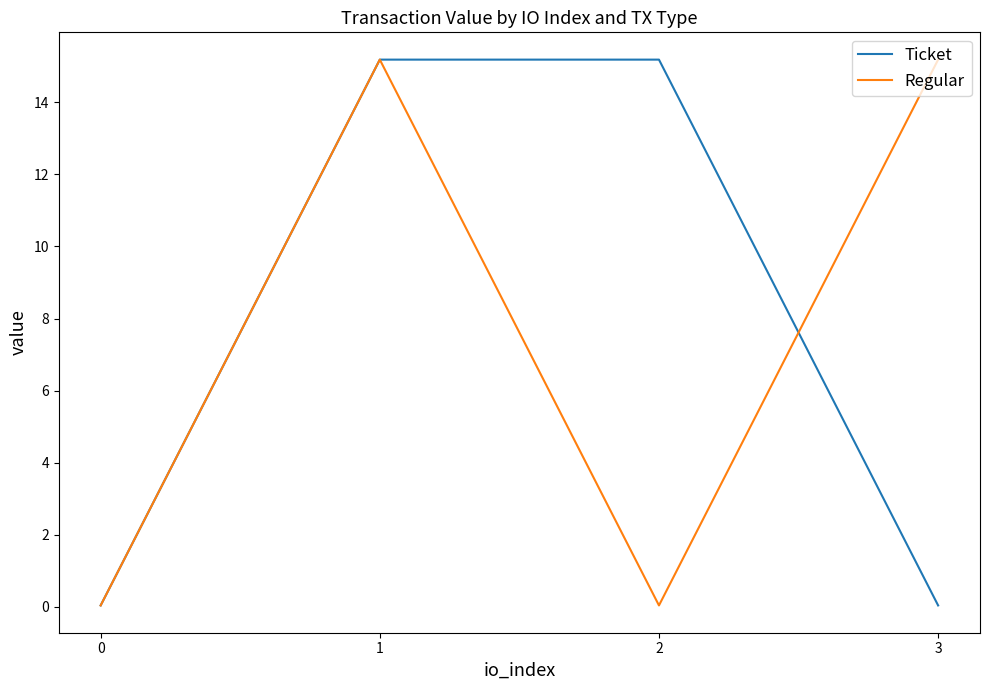

At how many categories does at least one series exceed 7?

3